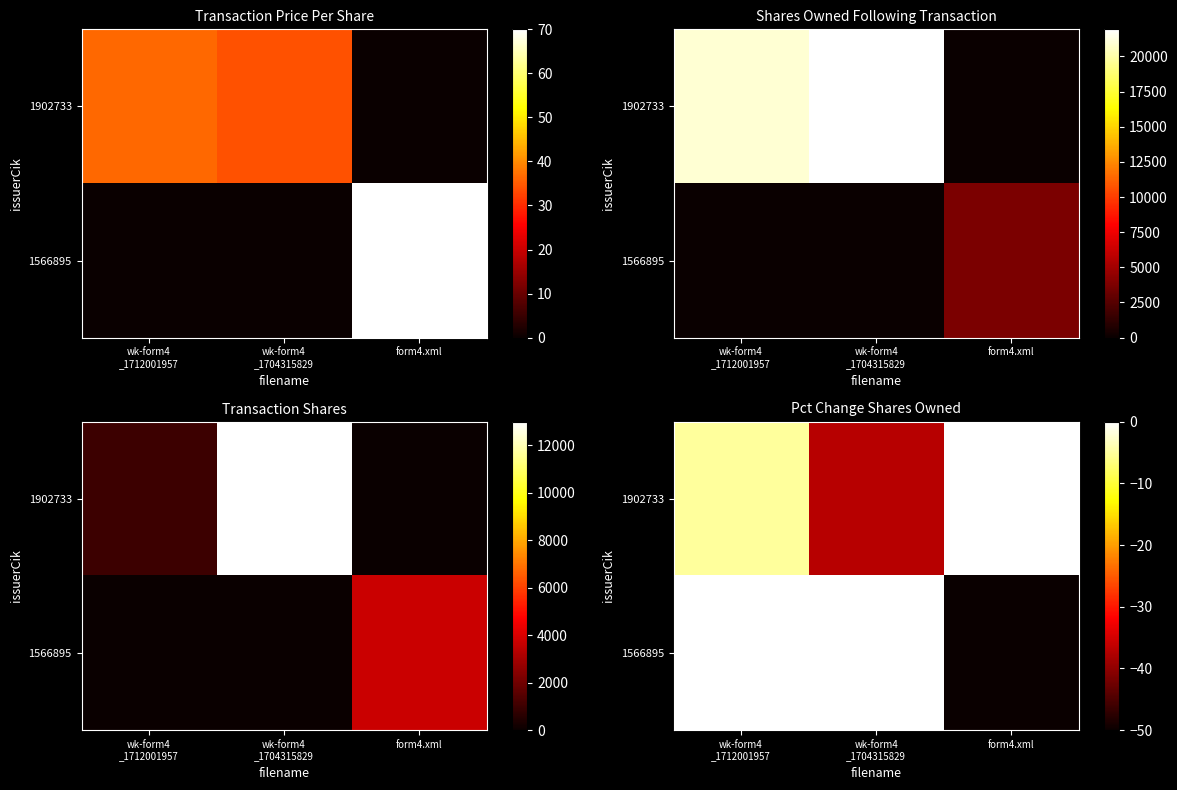

The 1902733 series shows -5 at wk-form4 _1712001957. True or false?

True